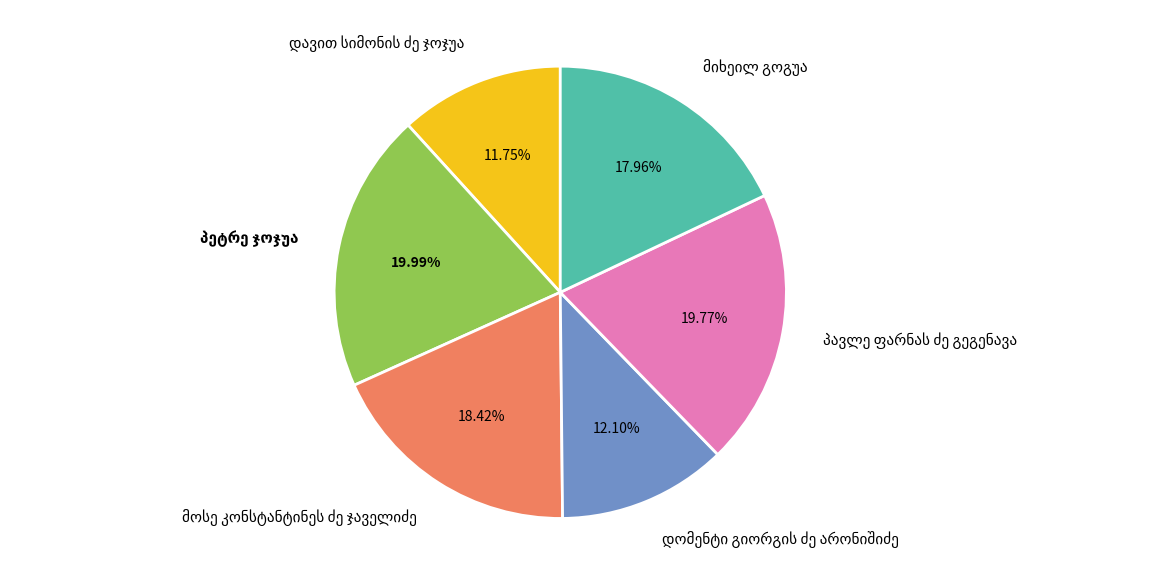

Is there a majority slice in this chart?

No